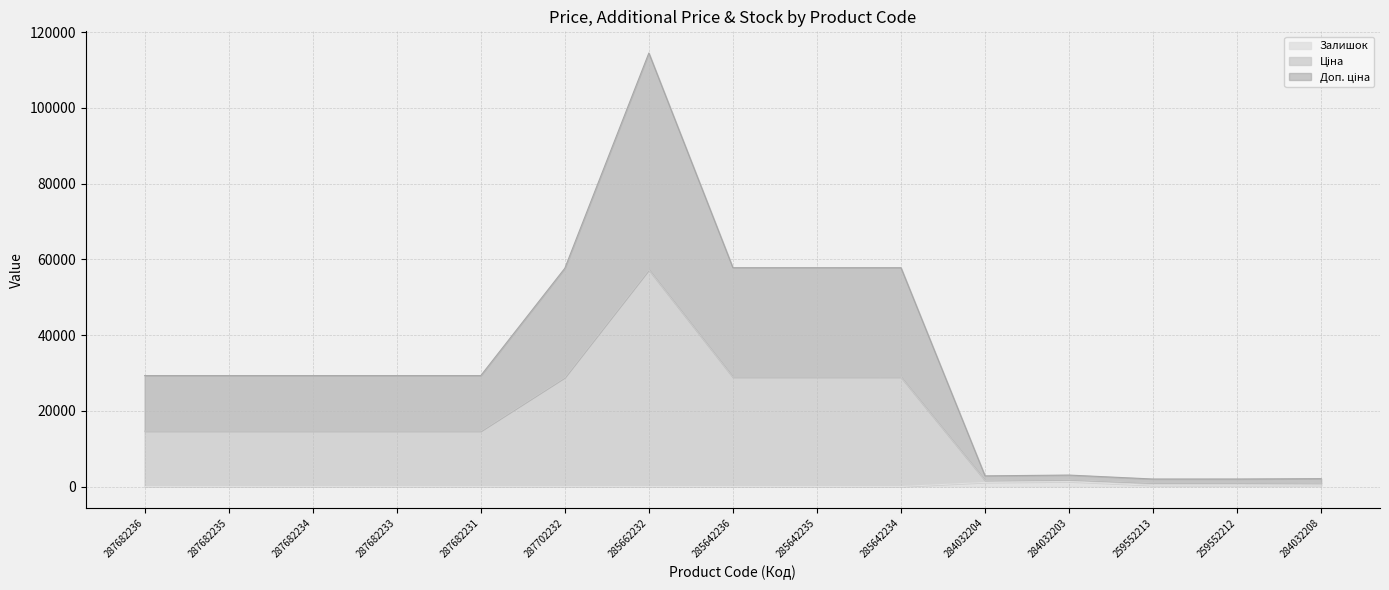

What is the difference between the maximum and minimum values in the Доп. ціна series?

56355.3